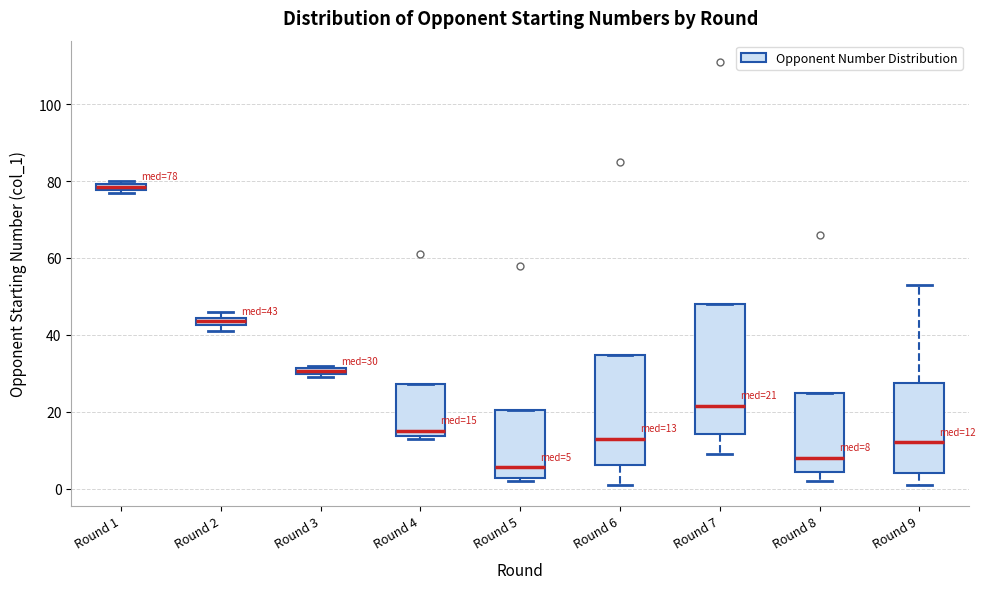

Which box is the tallest, from its lower edge to its upper edge?

Round 7